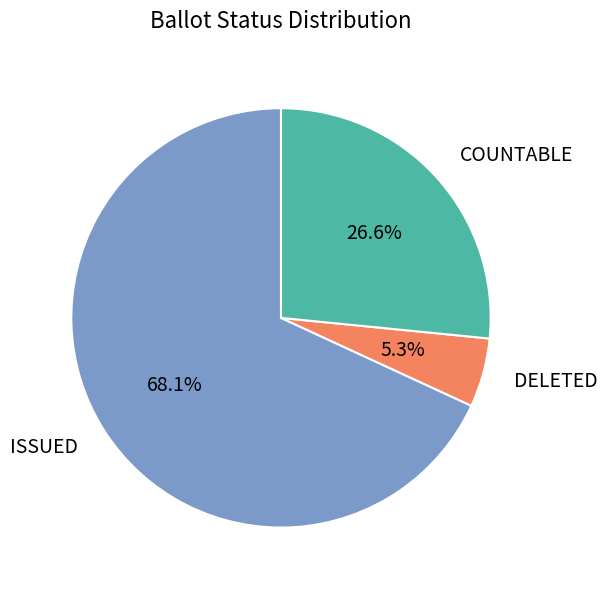

What percentage do COUNTABLE and ISSUED together represent?

94.7%